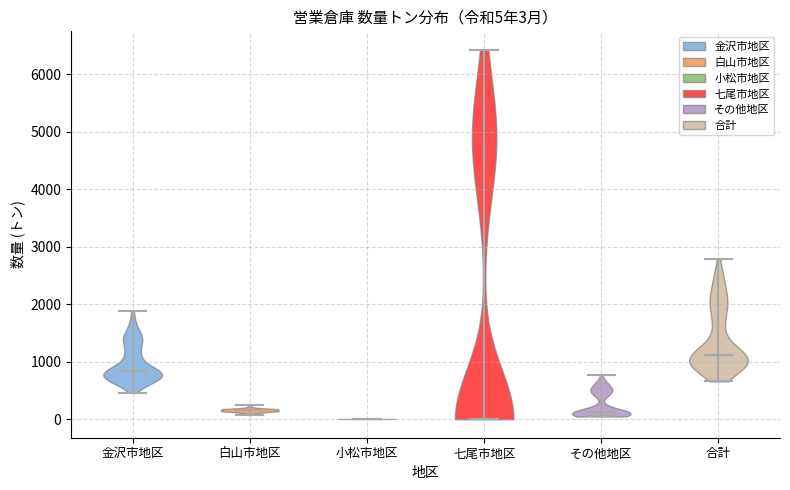

Which violin has the highest median line?

合計